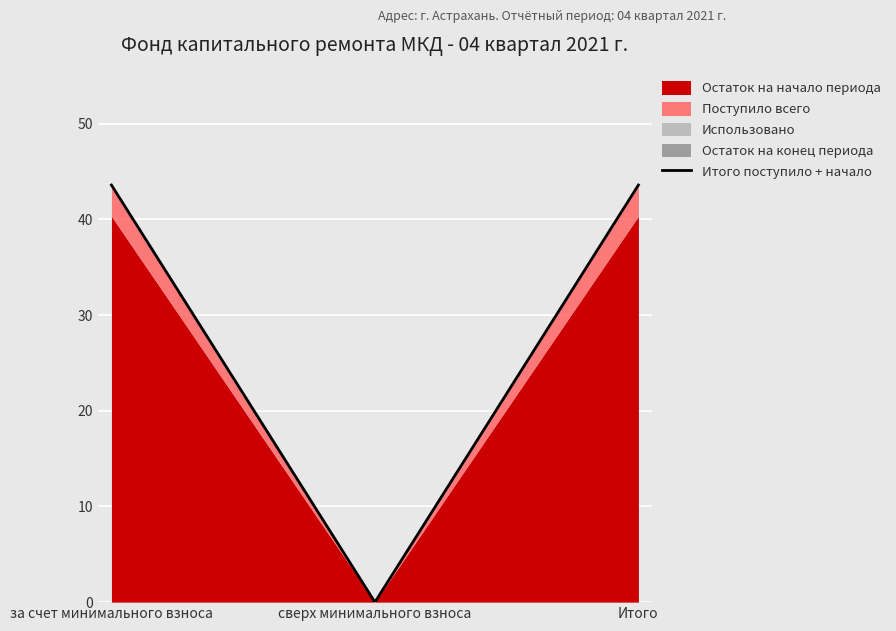

How many lines are shown in the chart?

1